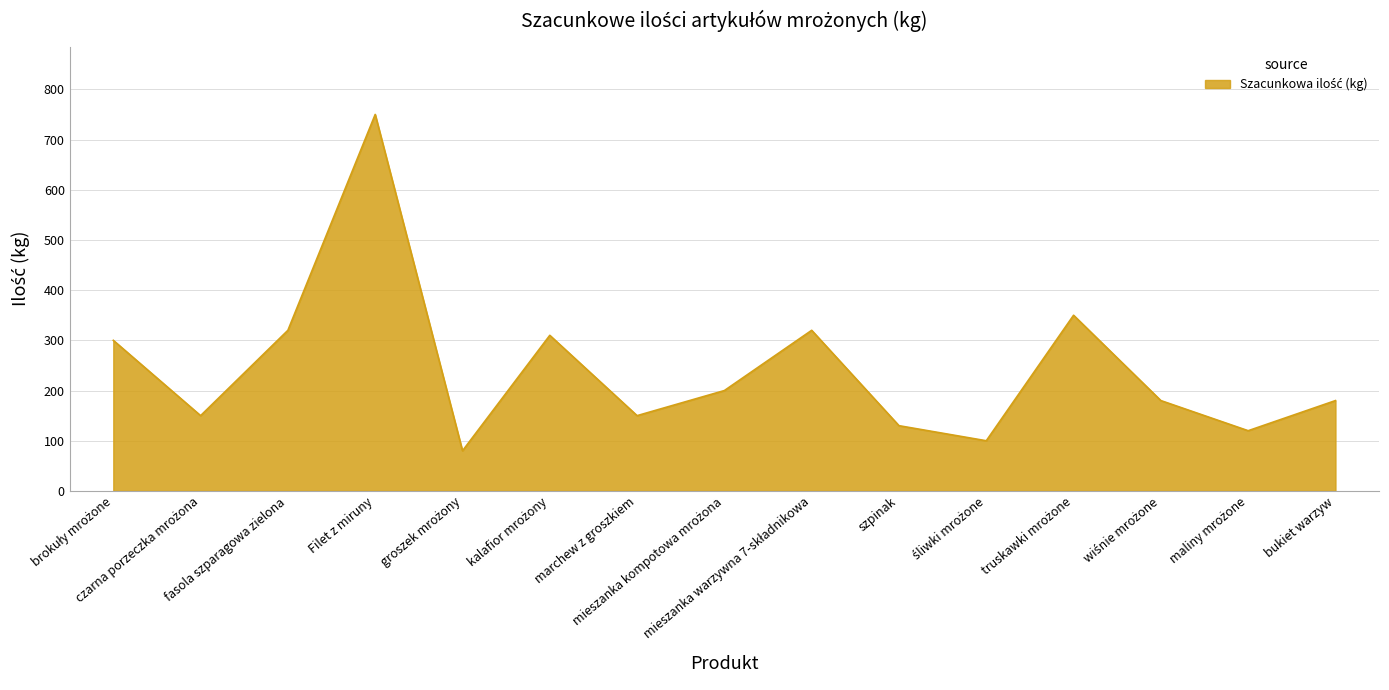

What is the difference between the values at fasola szparagowa zielona and bukiet warzyw?

140